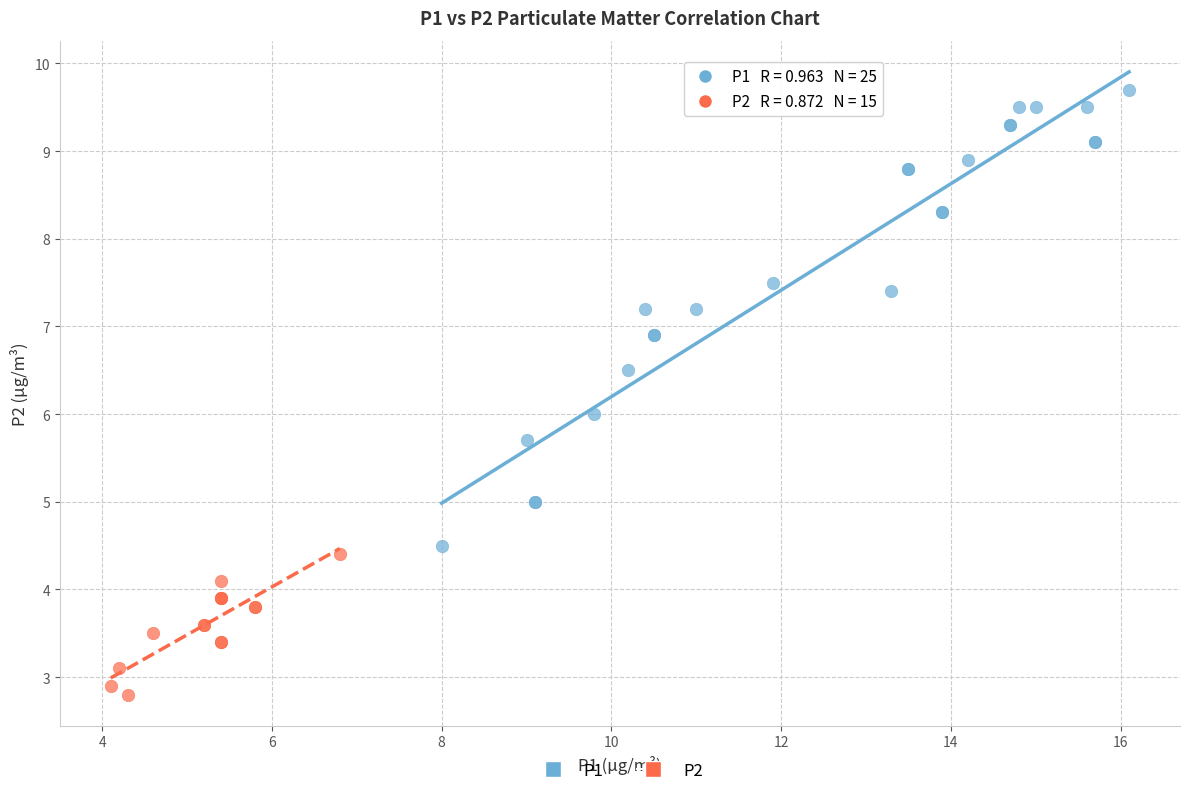

Which series reaches the minimum Y coordinate?

P2